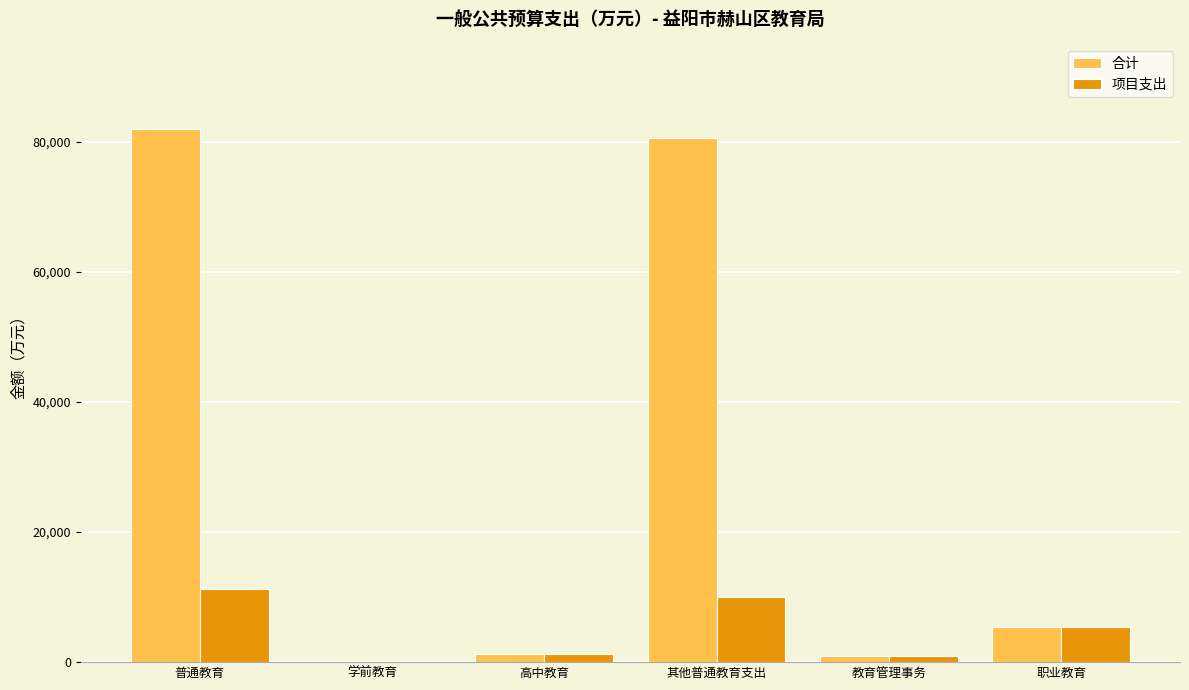

What are all the series names shown in the legend?

合计, 项目支出